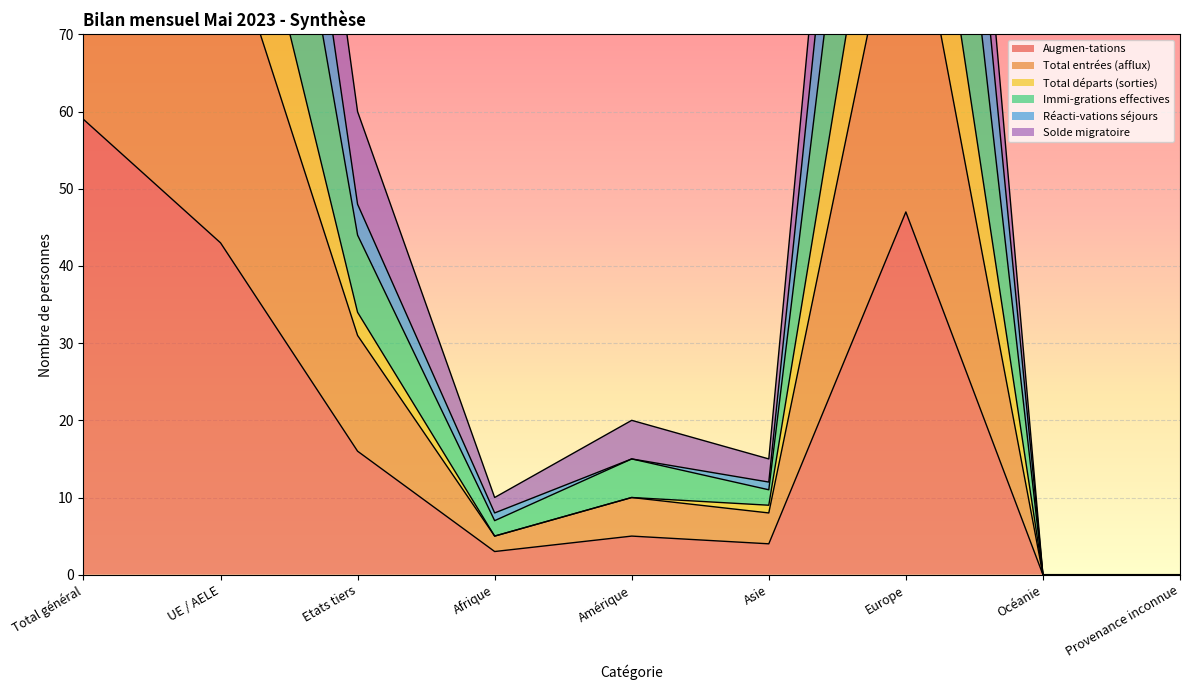

What is the maximum value for Augmen-tations?

59